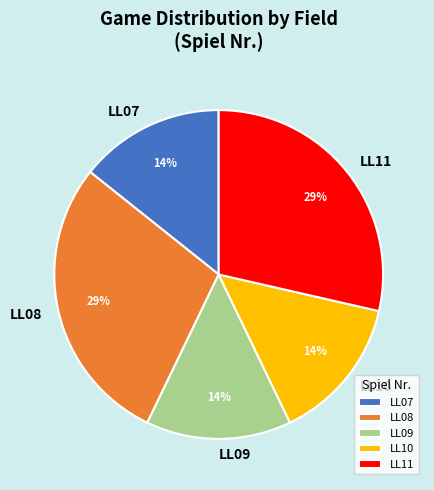

Is LL07 the majority of the pie?

No